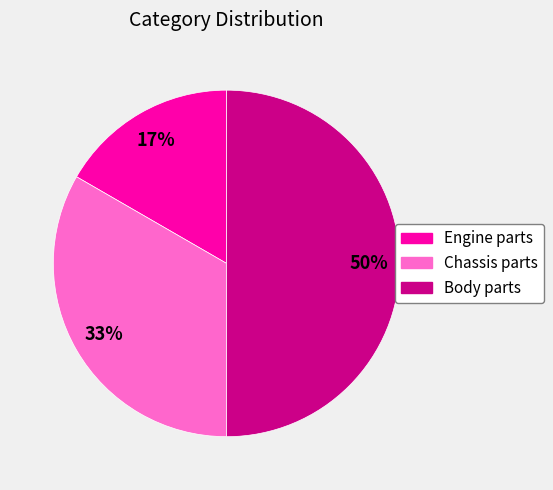

To the nearest percent, what portion does Chassis parts represent?

33%